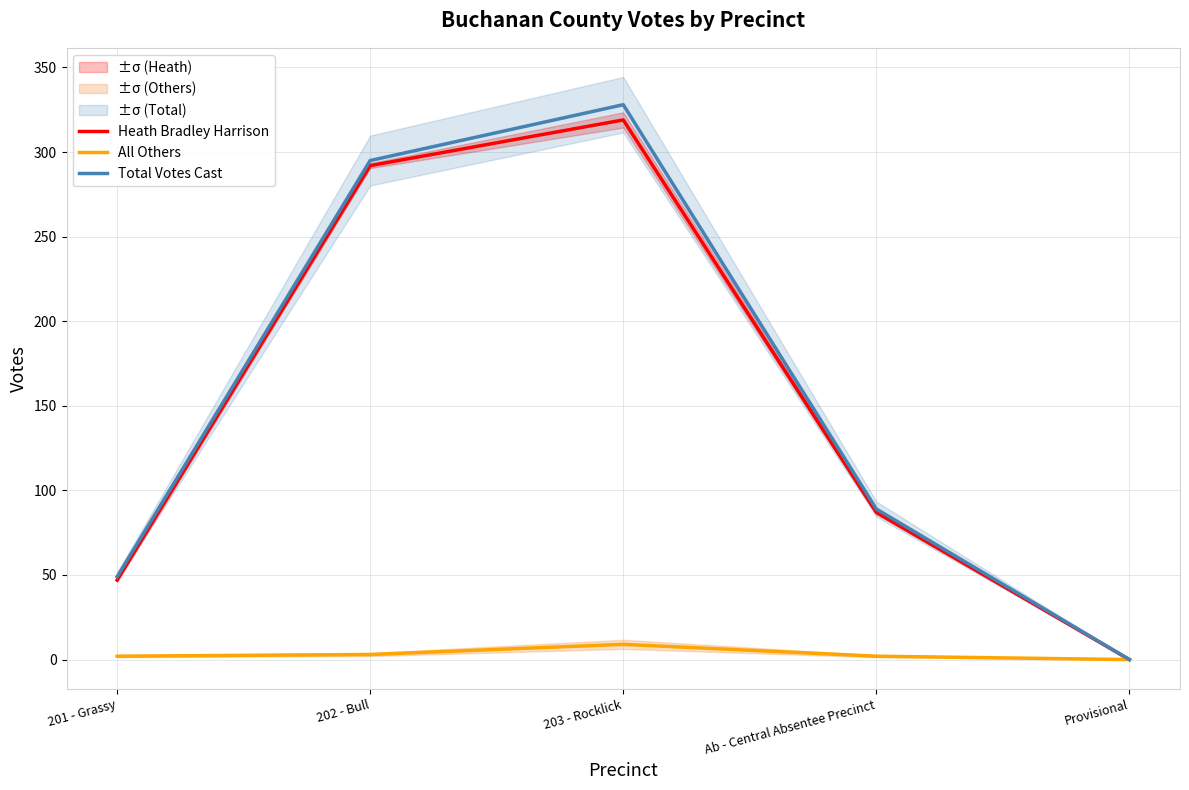

Count the number of categories in the chart.

5